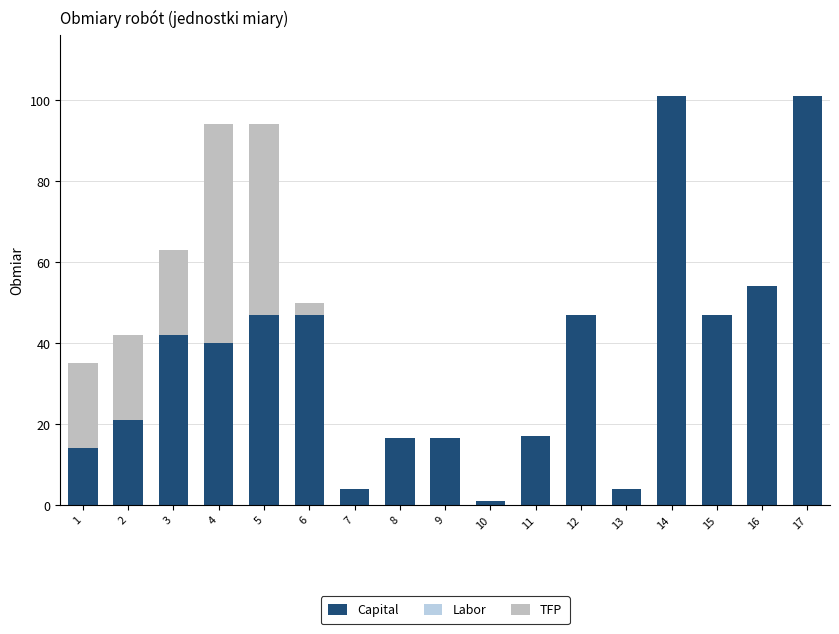

Is it true that Capital equals 47.0 at 6?

True